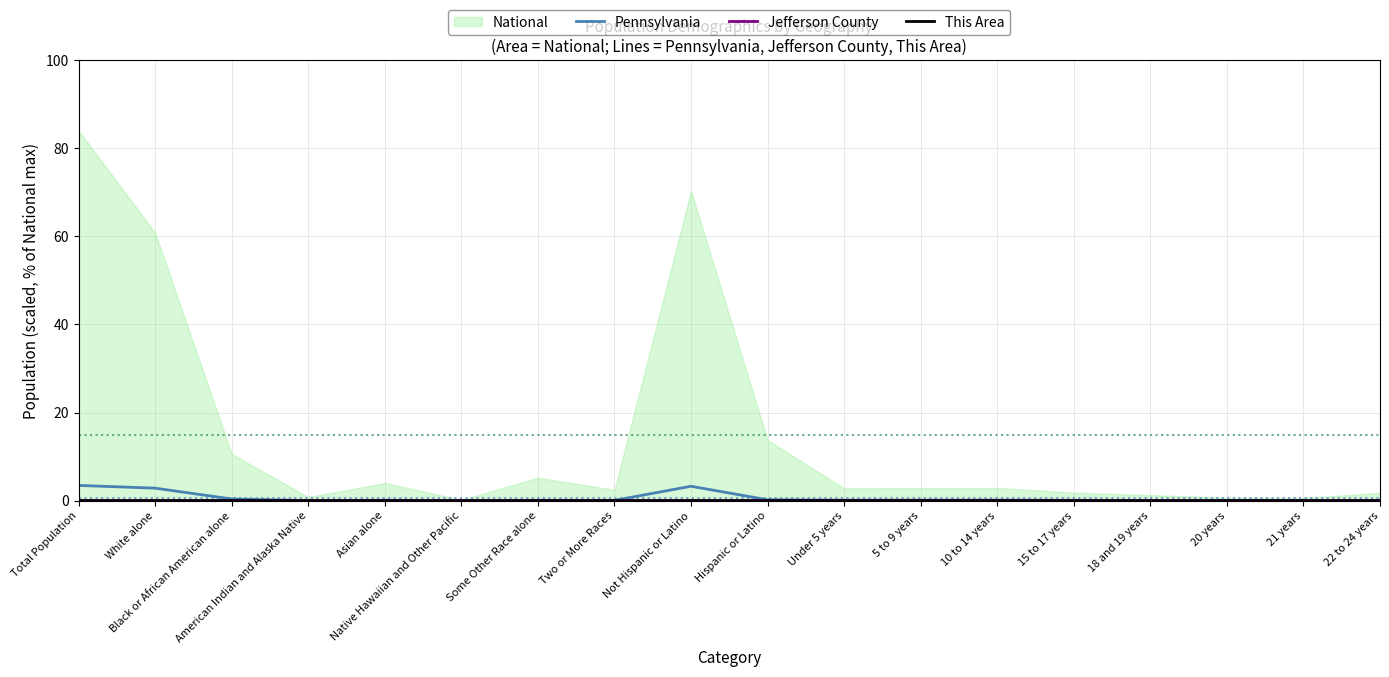

The value of Jefferson County at Under 5 years is 0.0. True or false?

True